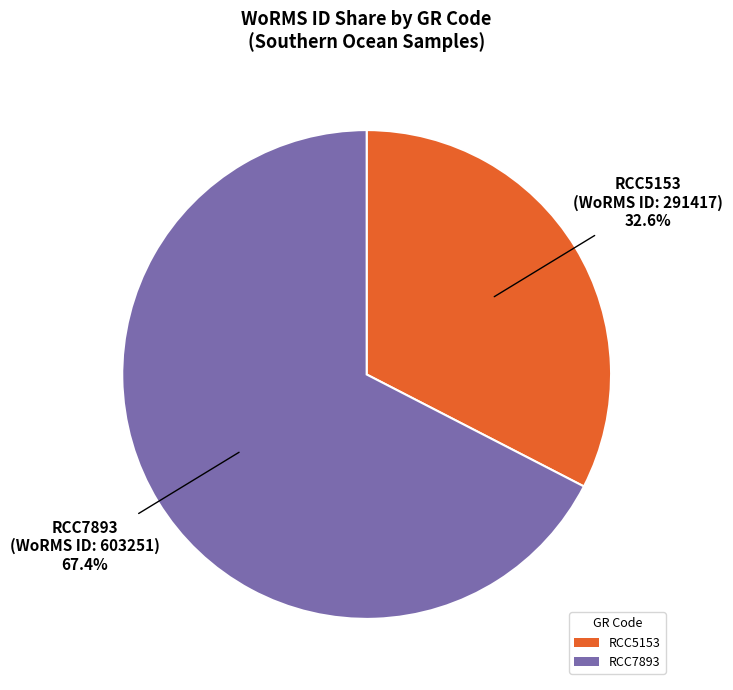

To the nearest percent, what is the difference between the largest and smallest slice percentages?

35%